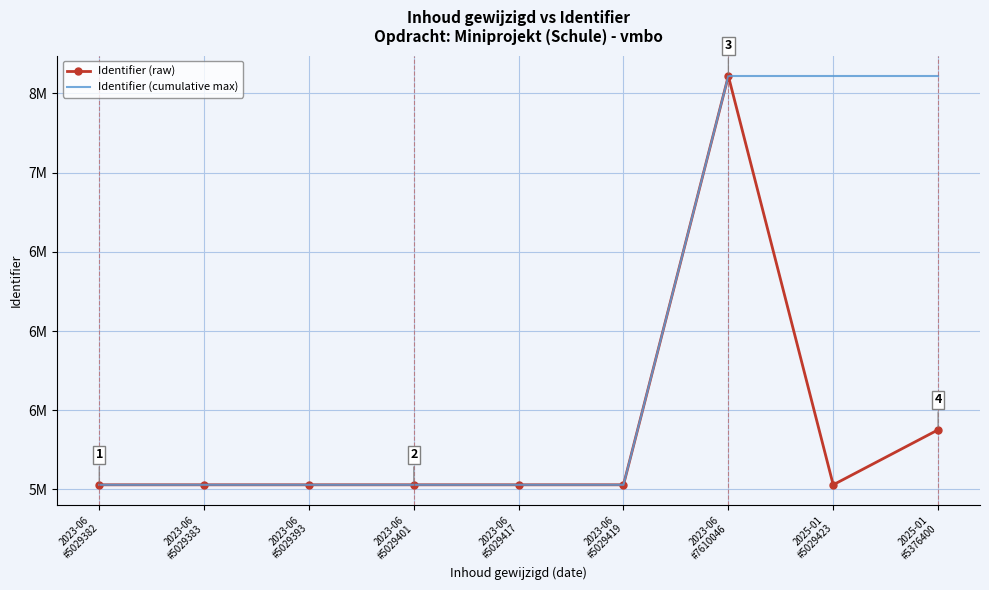

At which category is the sum across all series the highest?

2023-06
#7610046